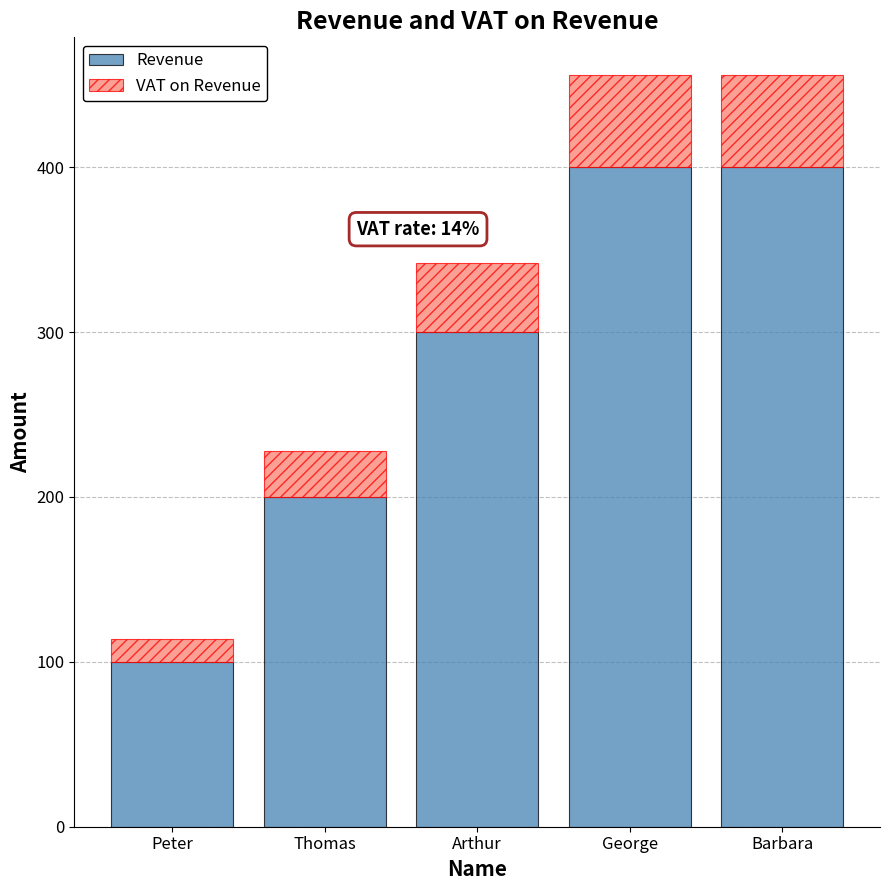

What is the total value across all series at Barbara?

456